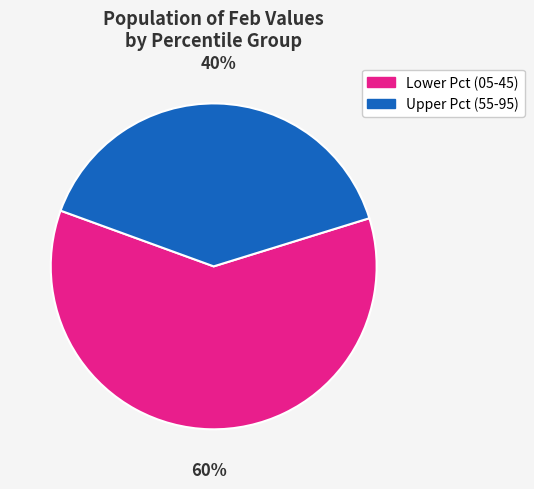

Is there a majority slice in this chart?

Yes